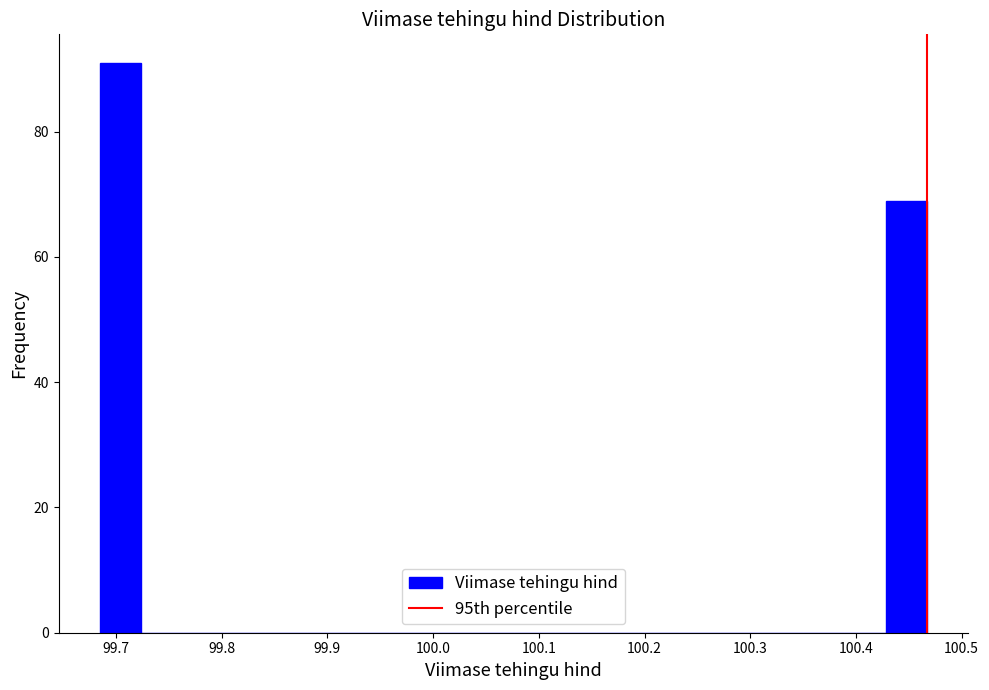

Around what value on the x-axis is the tallest bar? Give the approximate position of its centre, as read against the axis.

99.70